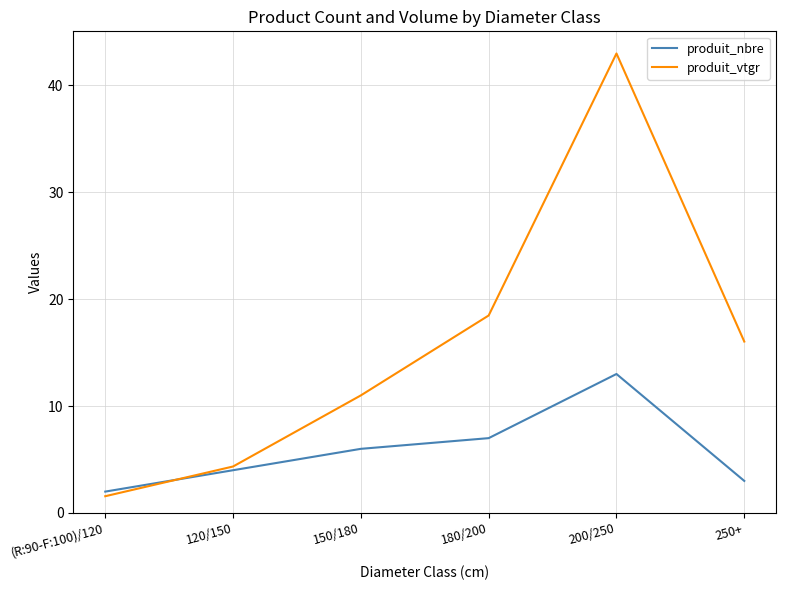

Which series has the largest range (max minus min)?

produit_vtgr